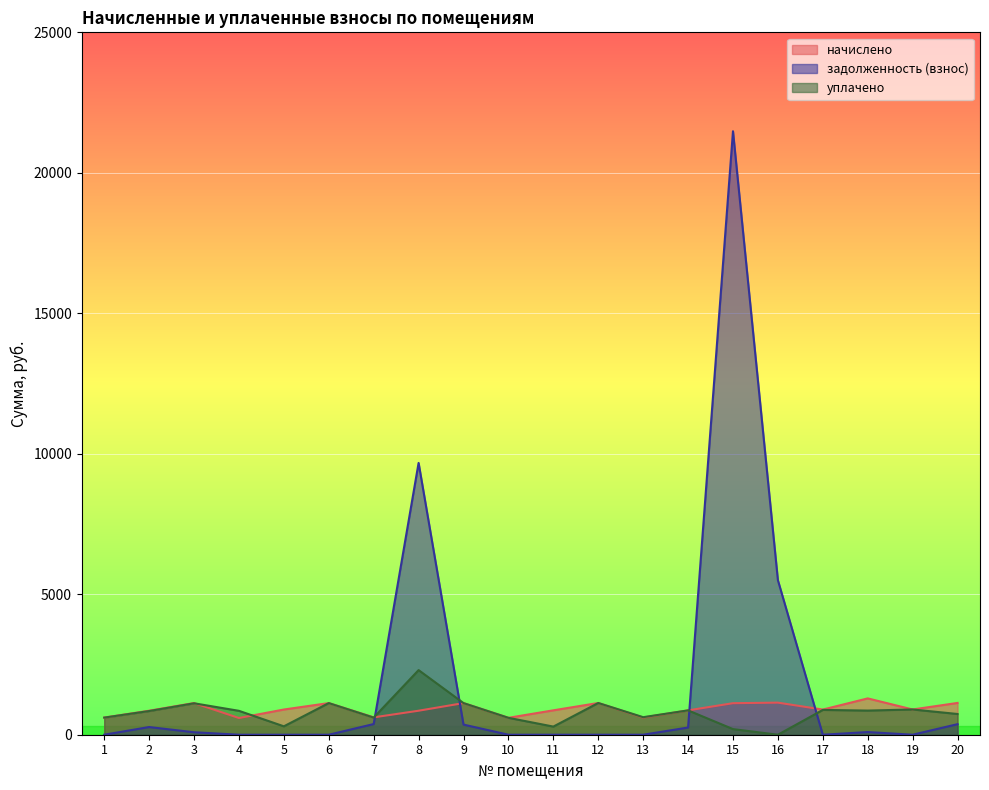

Reading left to right, what are all the values shown in this chart?

начислено: 609.2	854.2	1127.8	595.0	896.9	1126.0	618.1	854.2	1126.0	602.1	868.5	1129.5	611.0	866.7	1122.4	1142.0	895.1	1292.9	898.6	1131.3
задолженность (взнос): 0.0	273.2	87.8	0.0	0.0	0.0	380.0	9674.8	360.1	0.0	0.0	0.0	0.0	255.7	21480.2	5500.7	0.0	94.8	0.0	375.8
уплачено: 609.2	842.7	1118.9	850.7	299.0	1126.0	609.7	2300.0	1126.0	602.1	289.5	1129.5	624.2	866.7	200.0	0.0	883.0	859.6	898.6	737.8